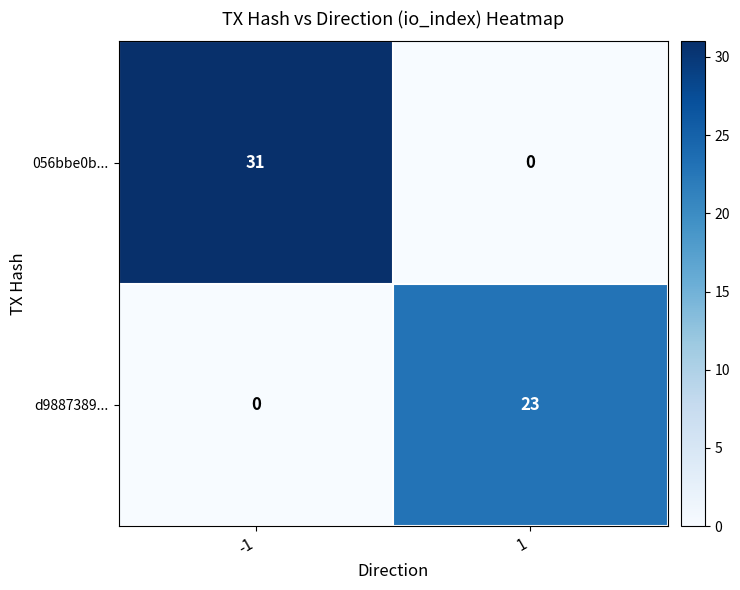

Reading right to left, transcribe all the data shown in this chart.

056bbe0b...: 0	31
d9887389...: 23	0